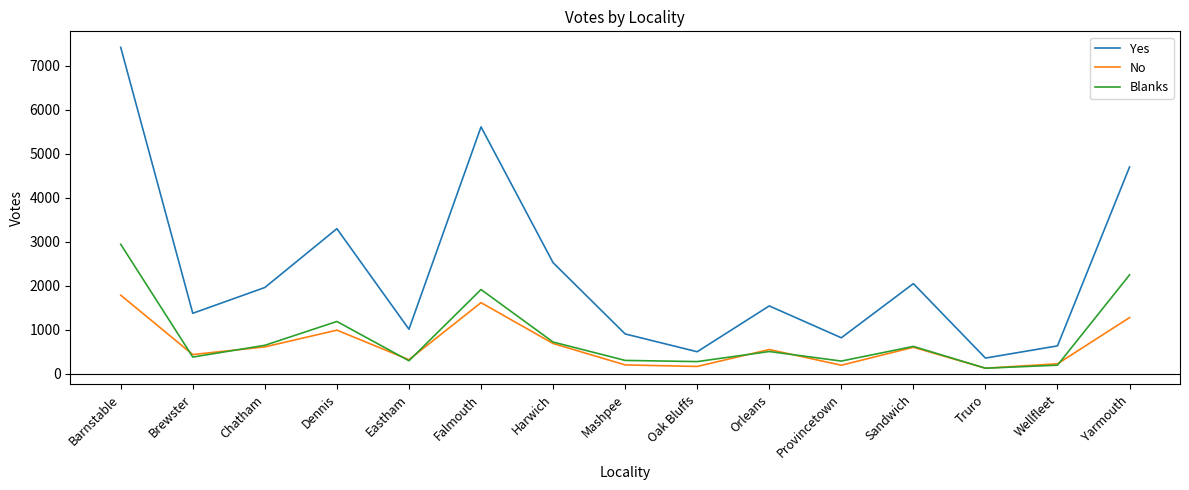

What is the sum of all Blanks values?

12697